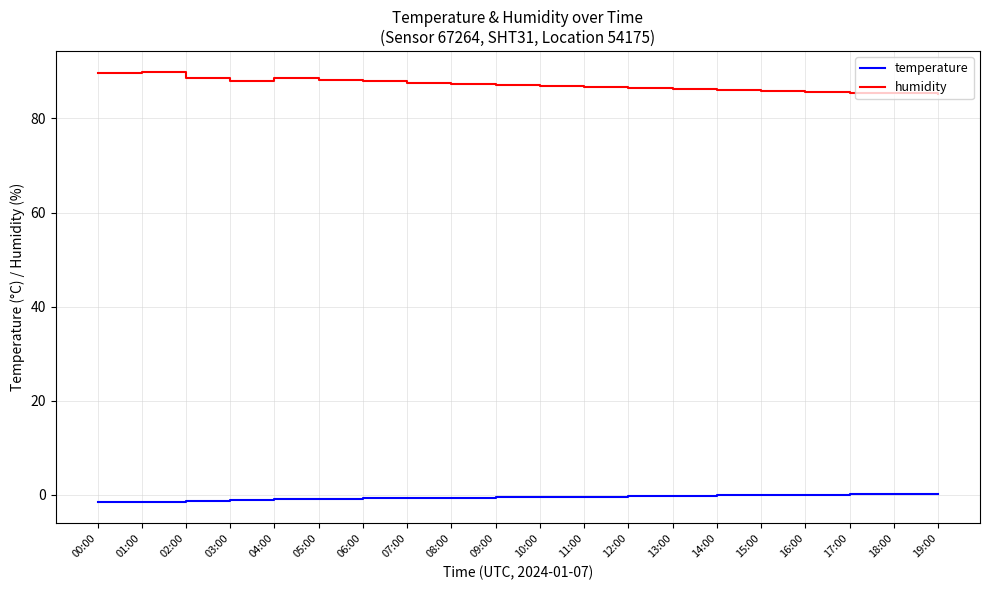

True or false: humidity and temperature intersect in this chart.

False